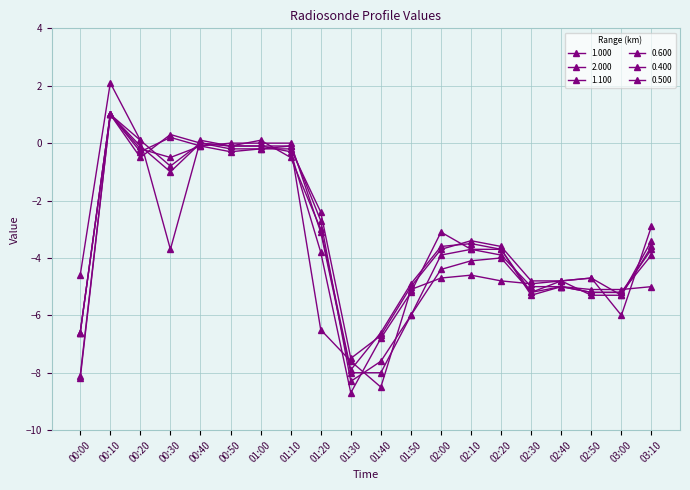

Count the number of categories in the chart.

20